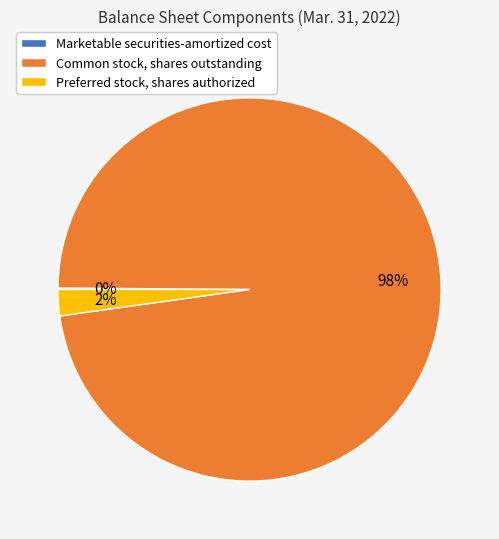

To the nearest percent, what is the combined percentage of Preferred stock, shares authorized and Common stock, shares outstanding?

100%